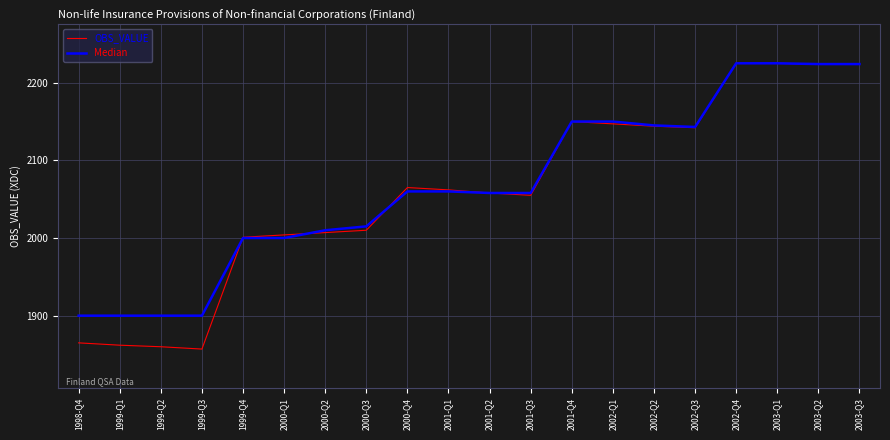

What is the lowest value of the Median series?

1900